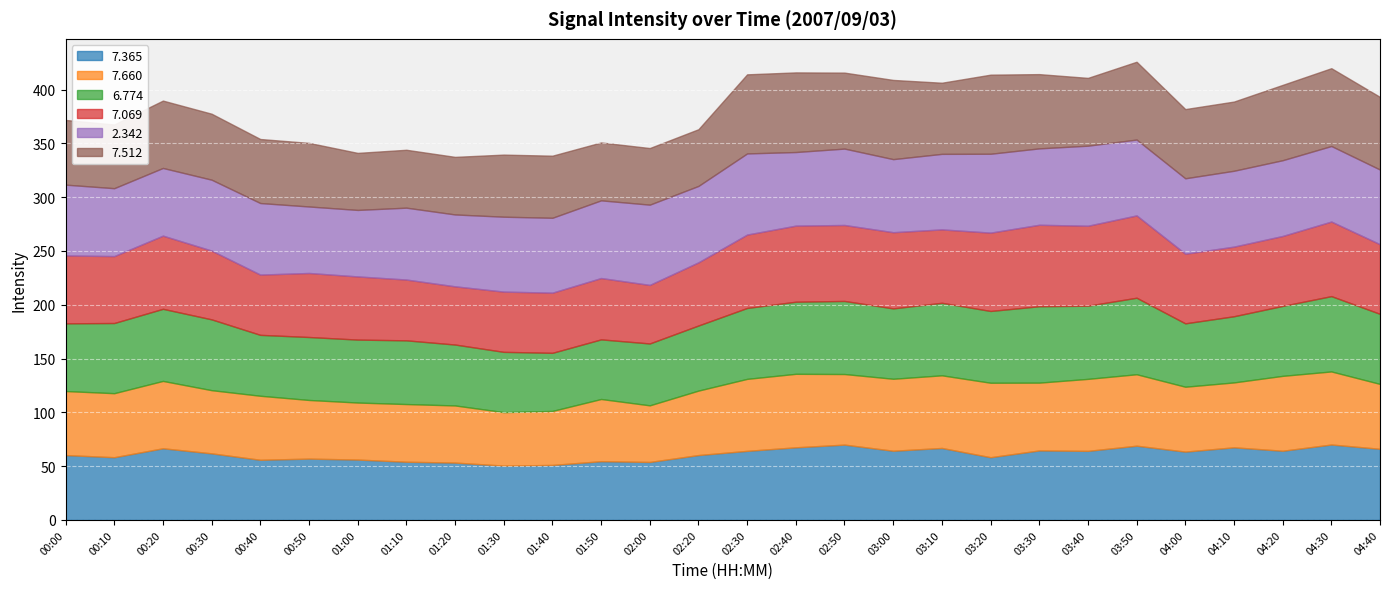

How many data points in   7.512 are above 63?

13